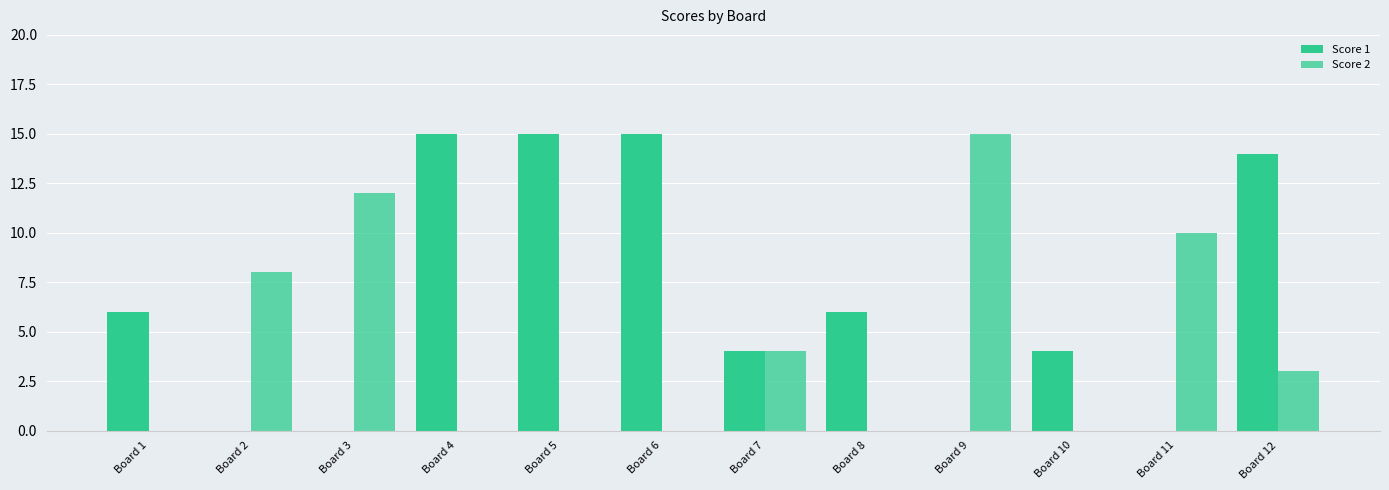

Count the Score 2 values in the range 0 to 10.

10